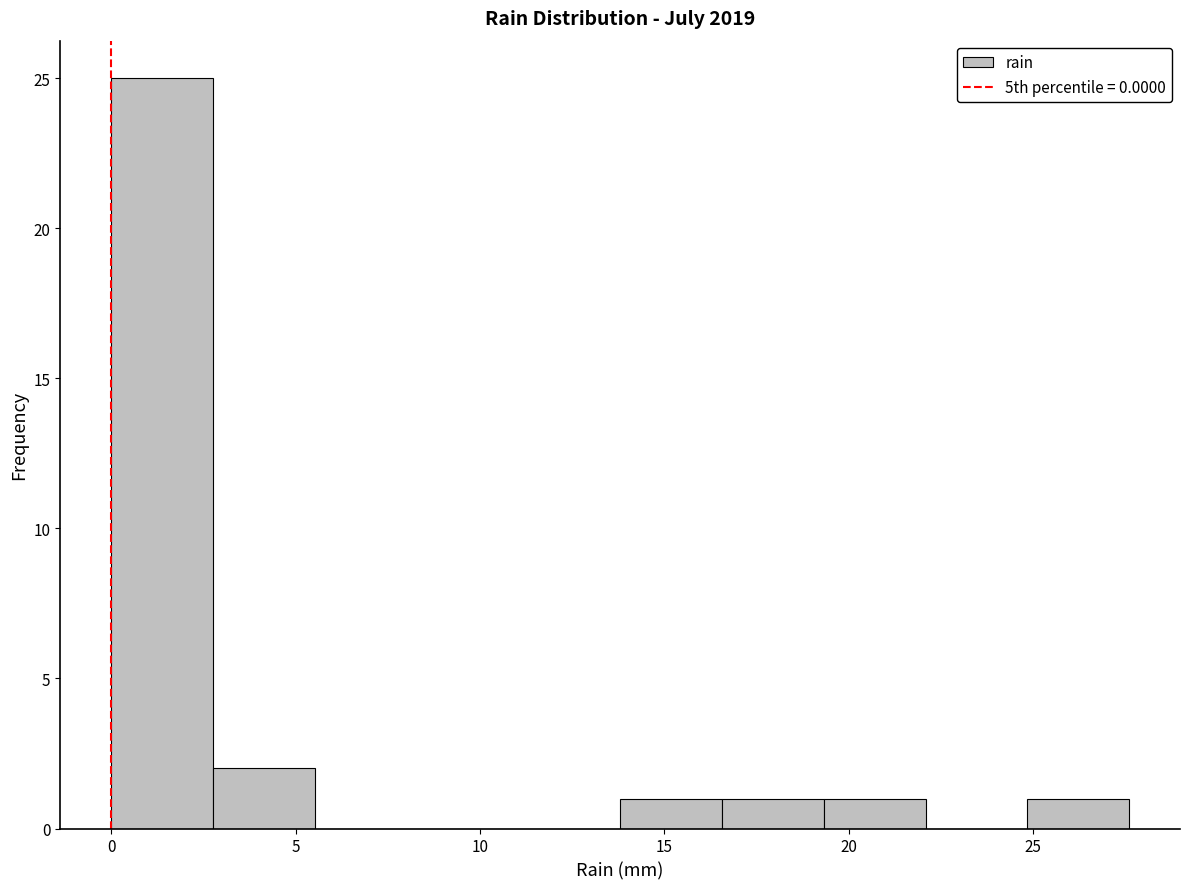

Reading left to right, list every bar in this chart as the range it spans on the x-axis followed by its height. Neither the bar edges nor the heights are printed on the chart, so give them approximately, as read against the axes.

0.0 to 3.0: 25
3.0 to 5.5: 2
5.5 to 8.5: 0
8.5 to 11.0: 0
11.0 to 14.0: 0
14.0 to 16.5: 1
16.5 to 19.5: 1
19.5 to 22.0: 1
22.0 to 25.0: 0
25.0 to 27.5: 1